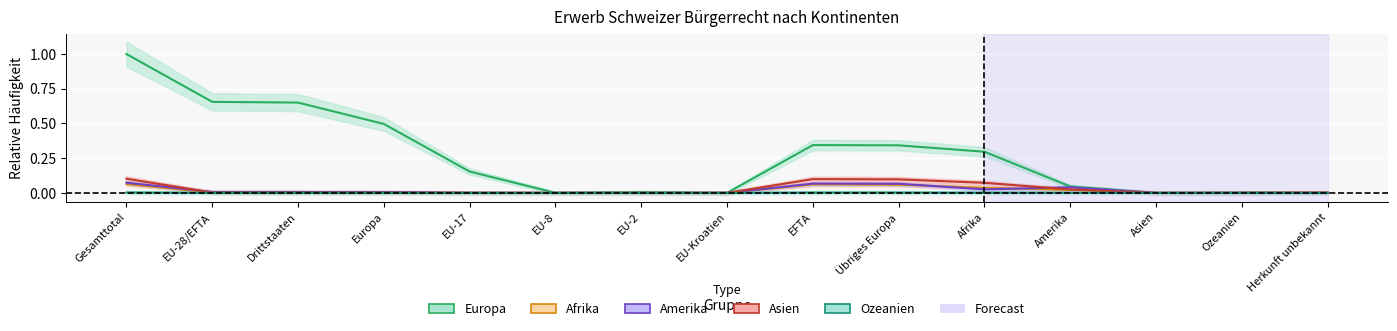

Is it true that Asien equals 0.0 at EU-17?

True